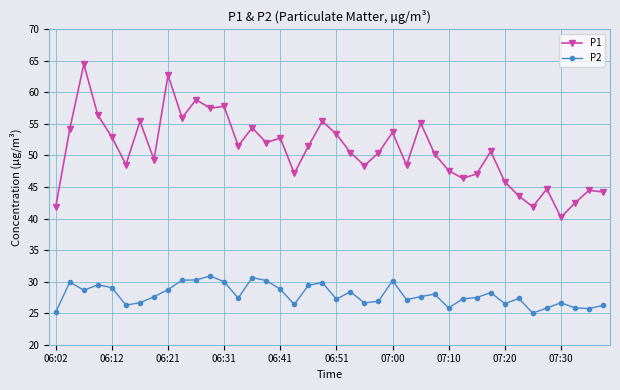

Rank the series by their maximum value, from highest to lowest.

P1, P2